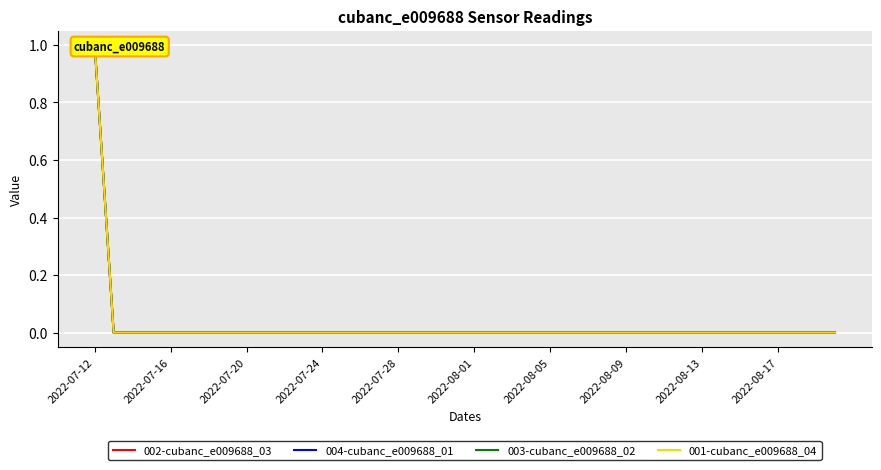

Which has a higher value, 39 or 16?

39